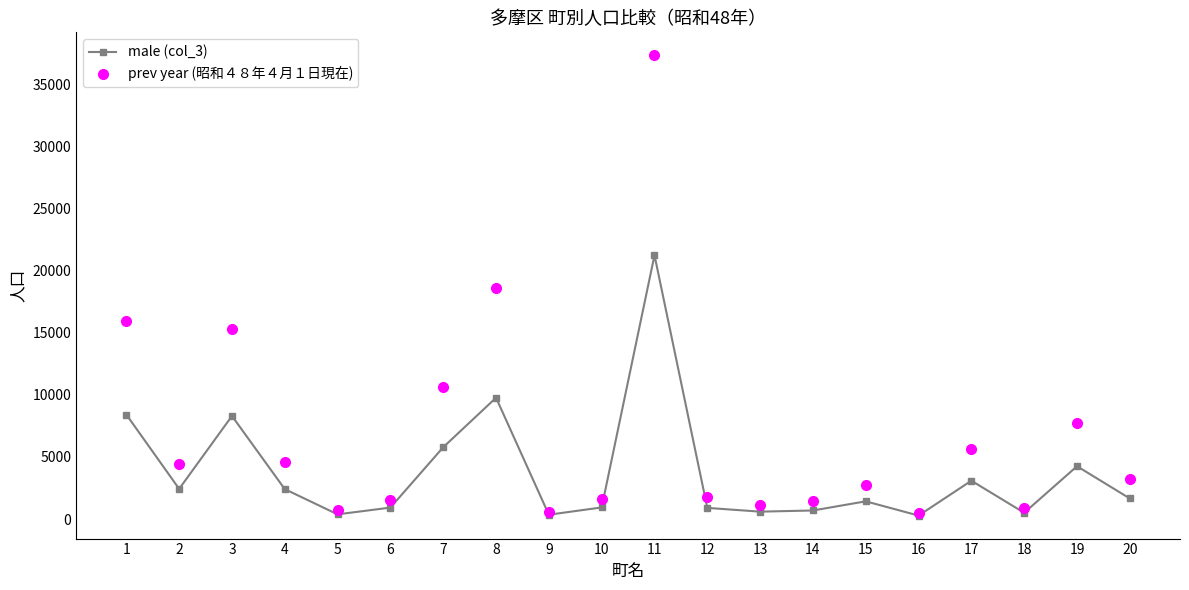

Which series has the largest range (max minus min)?

prev year (昭和４８年４月１日現在)